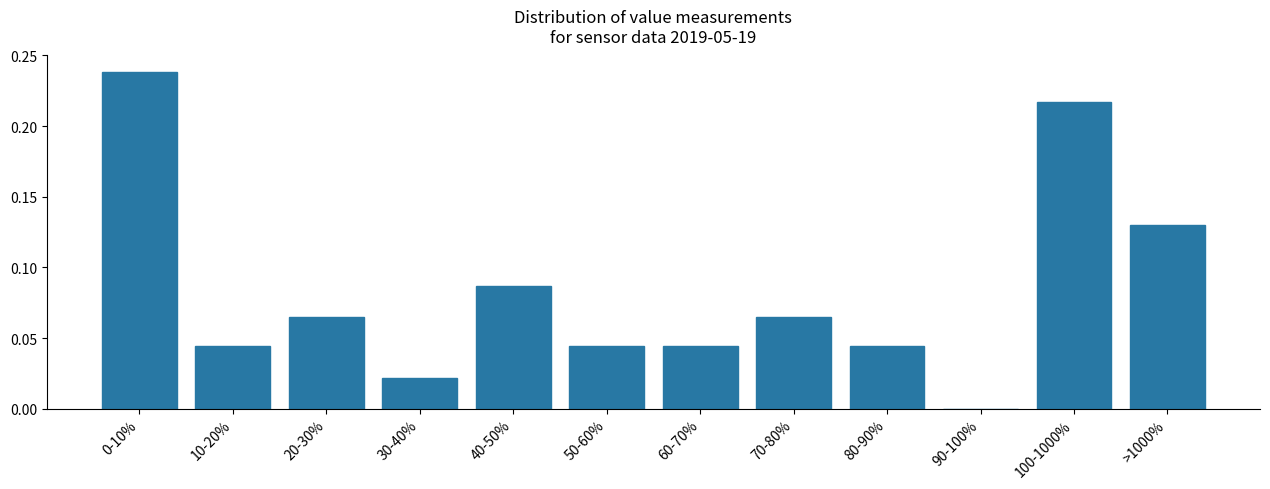

What is the change in value from 80-90% to >1000%?

+0.1